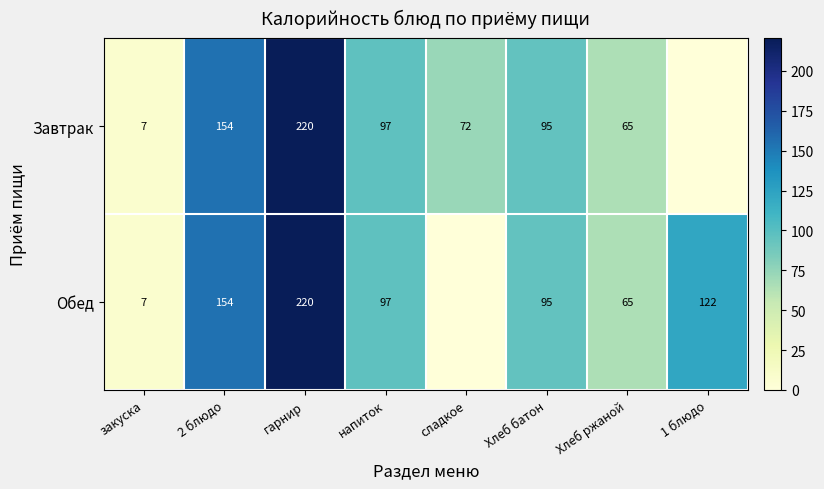

What is the difference between the Завтрак values at закуска and гарнир?

213